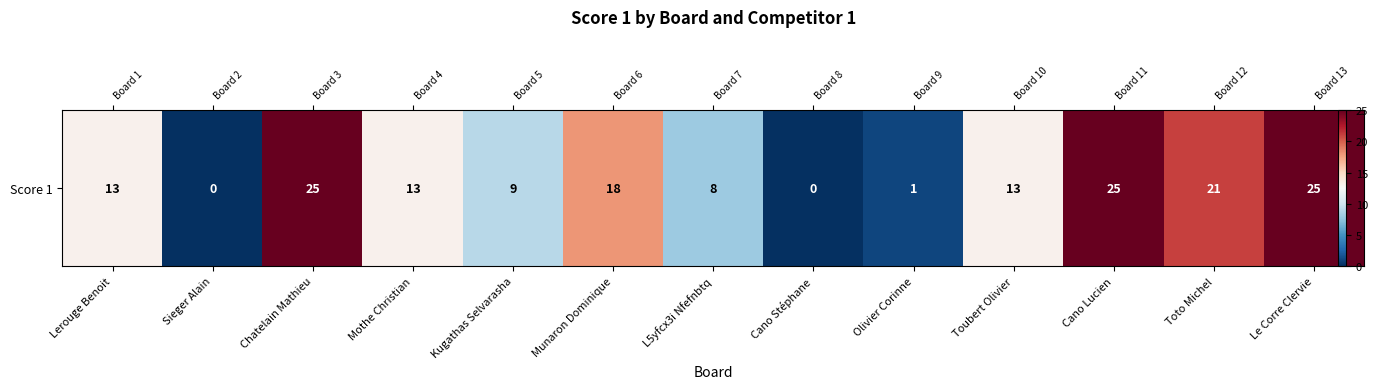

How many positive values are there?

11